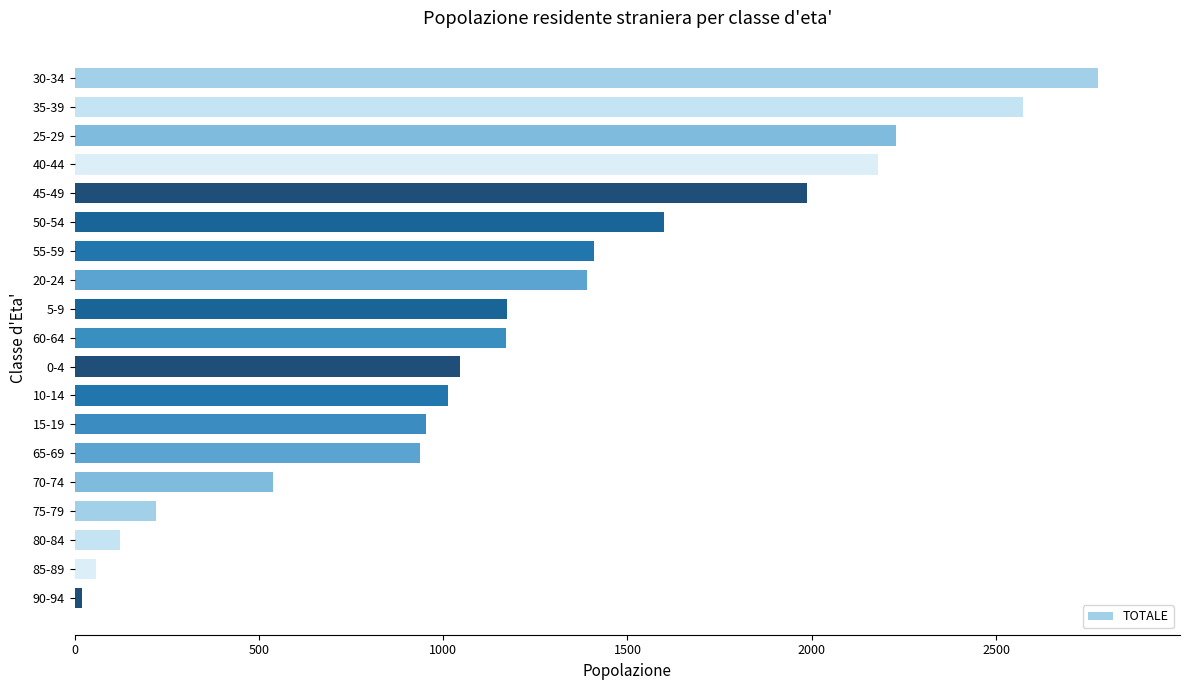

Is it true that the value at 75-79 is 220?

True